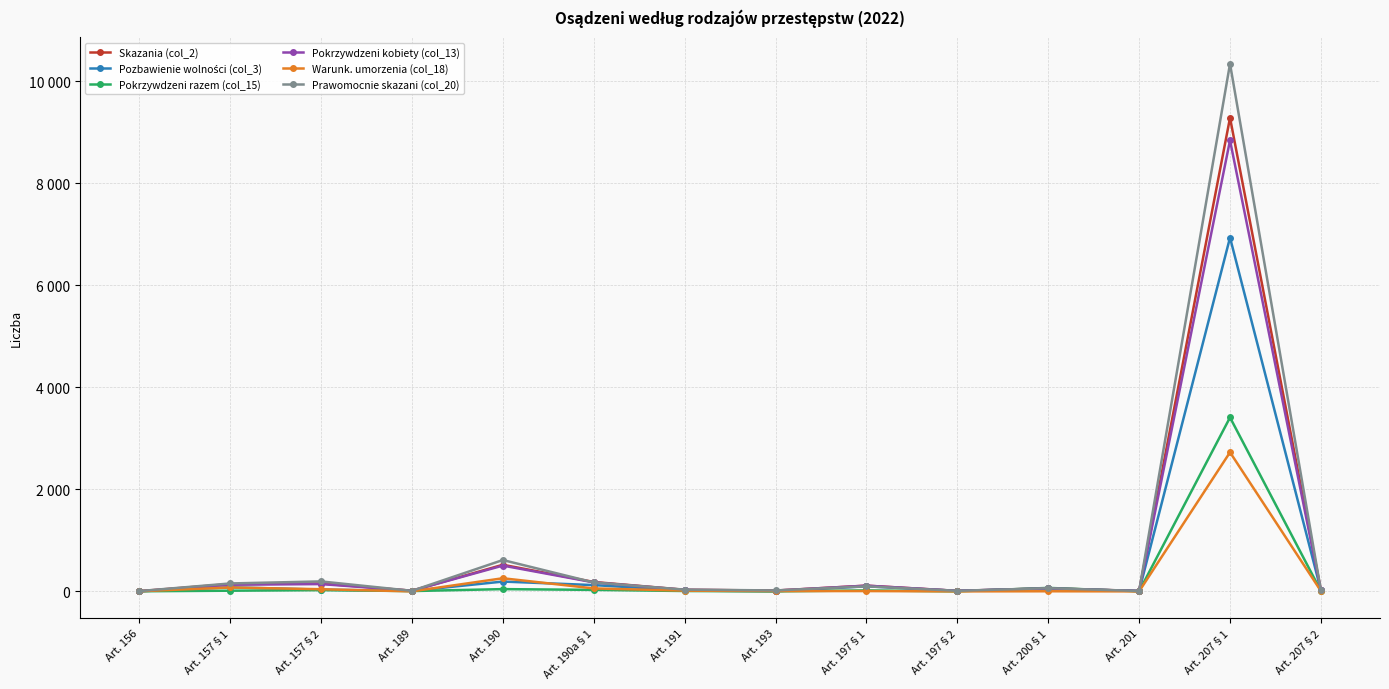

True or false: Pokrzywdzeni kobiety (col_13) has a value of 882 at Art. 190.

False